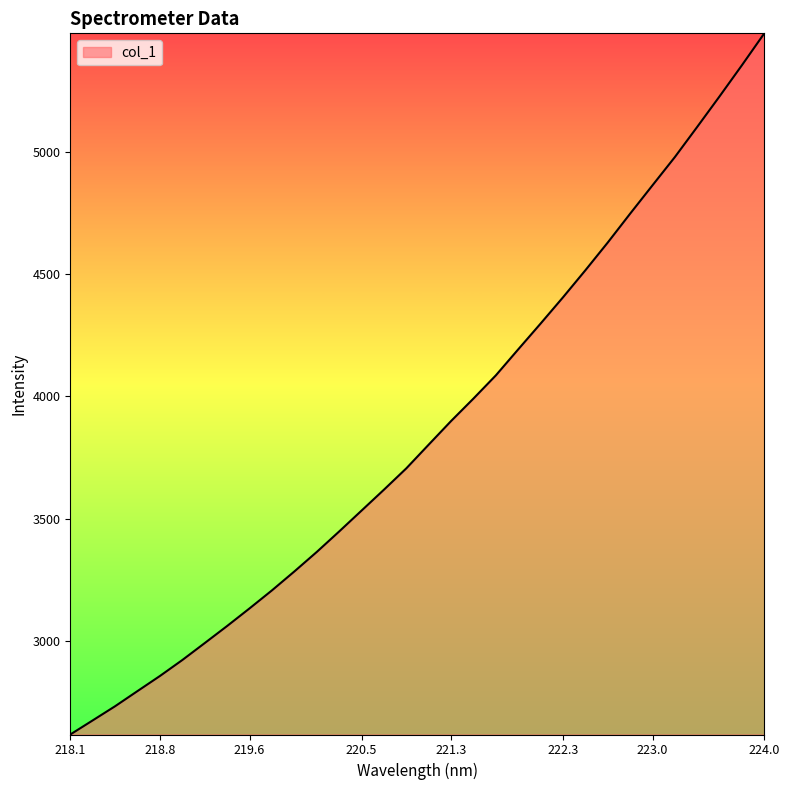

What is the difference between the maximum and minimum values?

2869.0